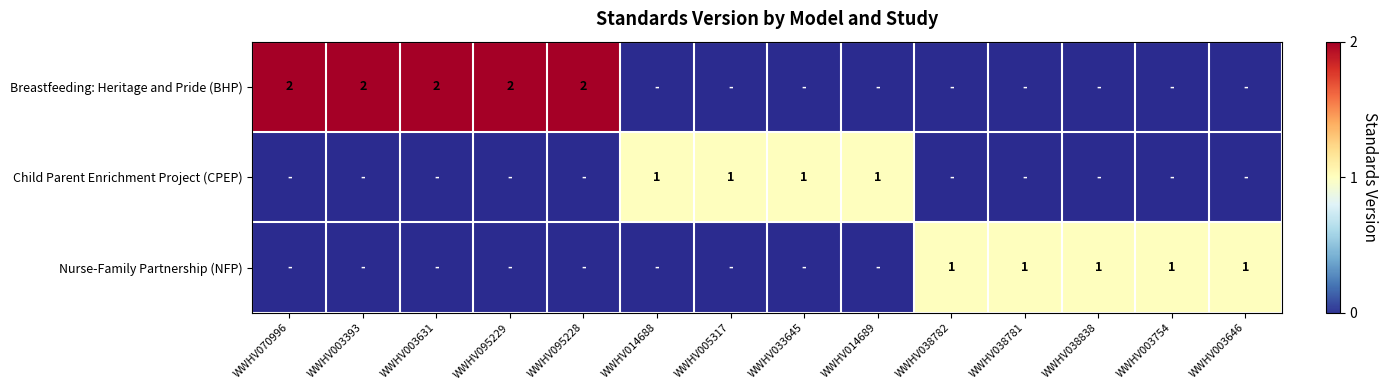

The value of Breastfeeding: Heritage and Pride (BHP) at WWHV003631 is 2. True or false?

True